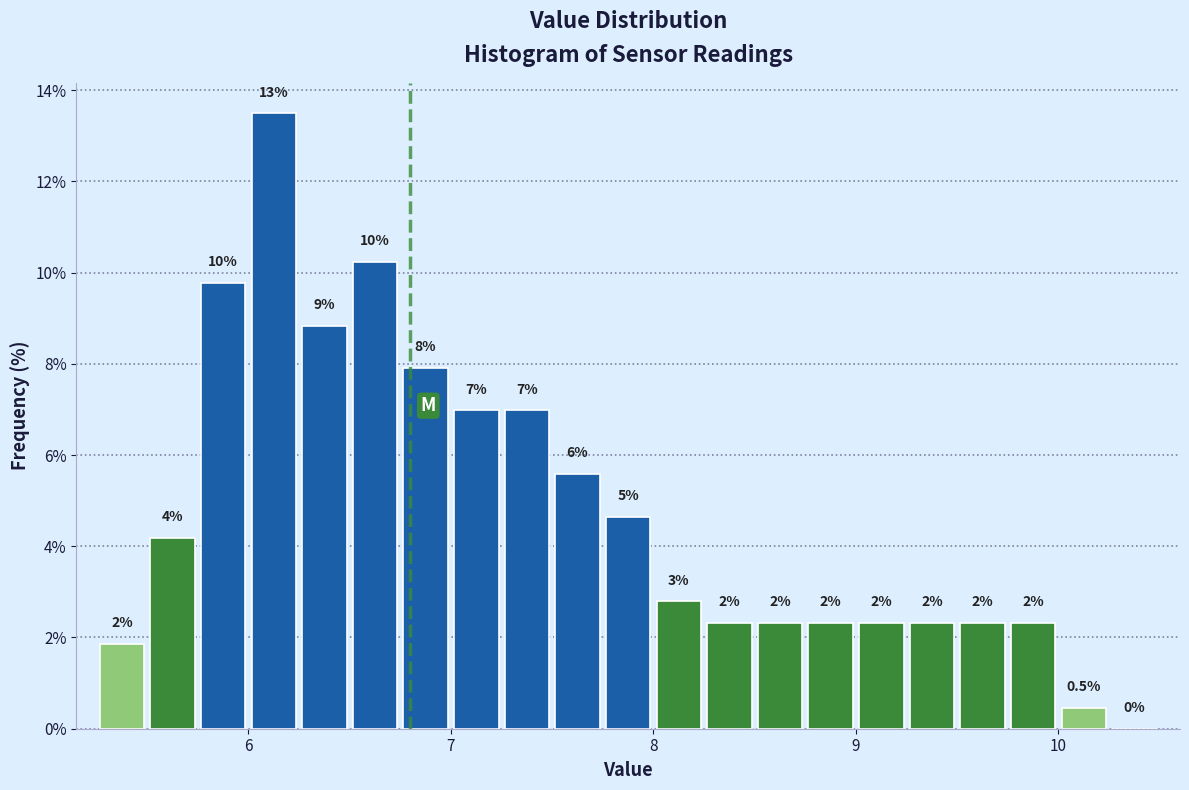

Around what value on the x-axis is the tallest bar? Give the approximate position of its centre, as read against the axis.

6.1